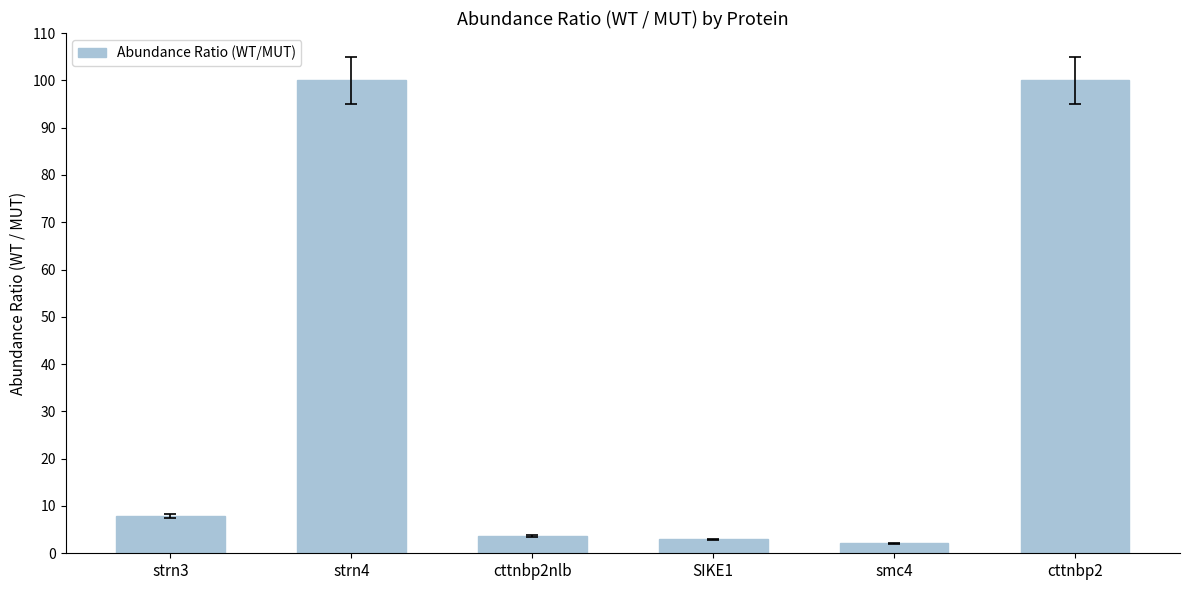

Are the bars horizontal?

No